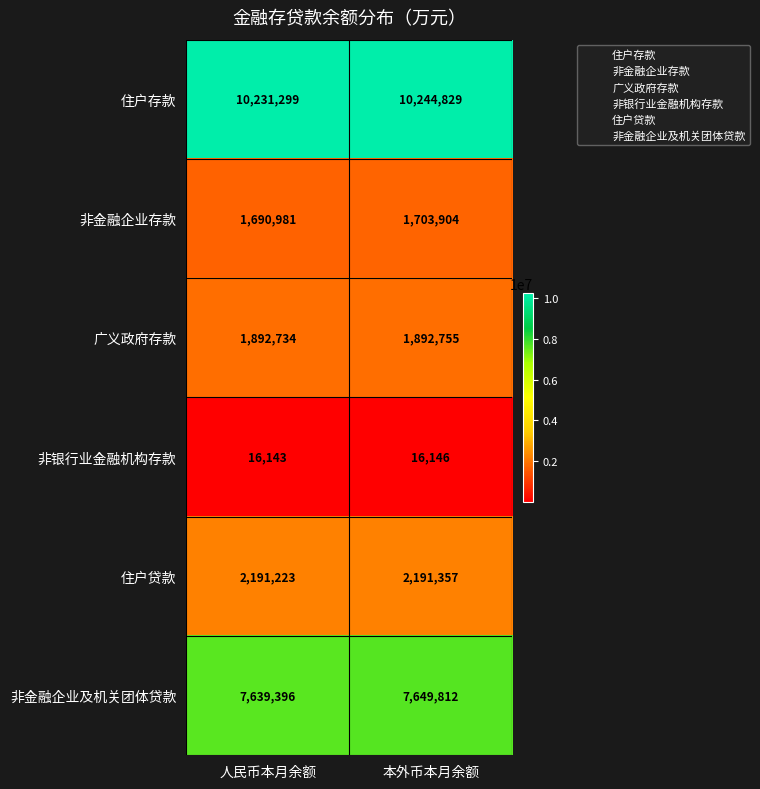

At how many categories does at least one series exceed 1653757?

2